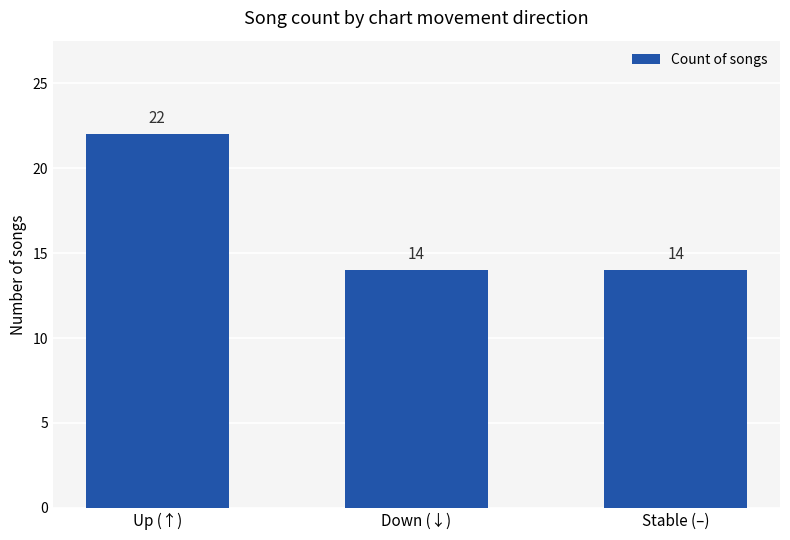

What is the average value?

17